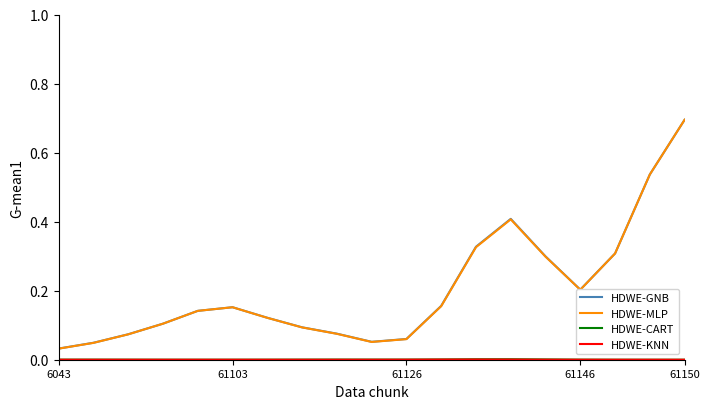

Which series has the largest range (max minus min)?

HDWE-MLP